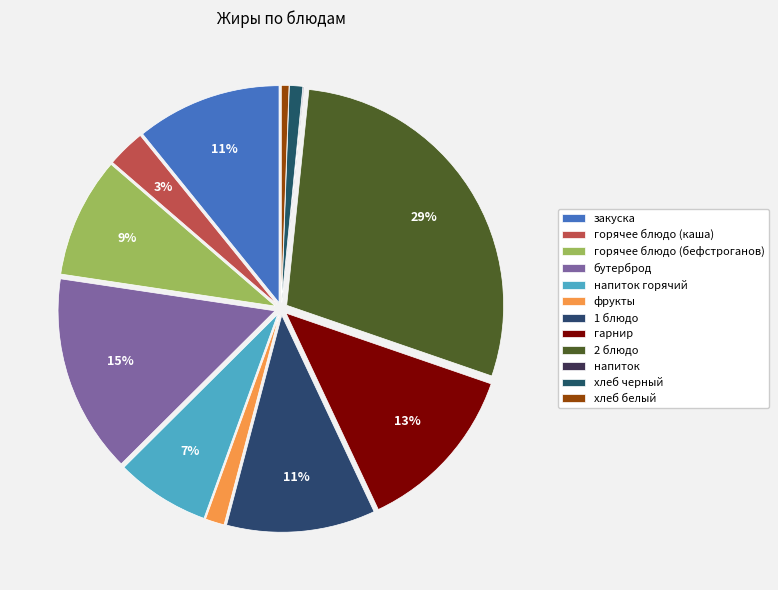

Which category has the smallest portion of the pie?

напиток